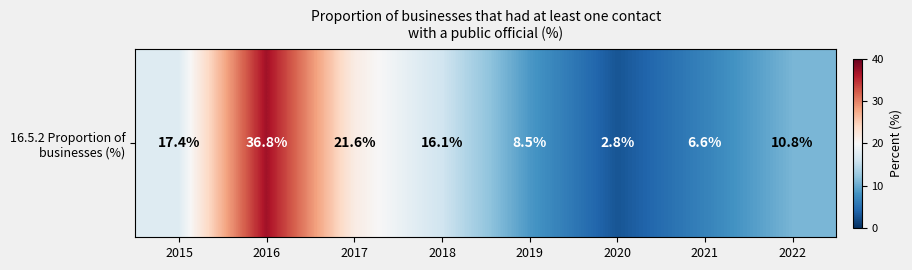

List the labels in order of value, smallest first.

2020, 2021, 2019, 2022, 2018, 2015, 2017, 2016